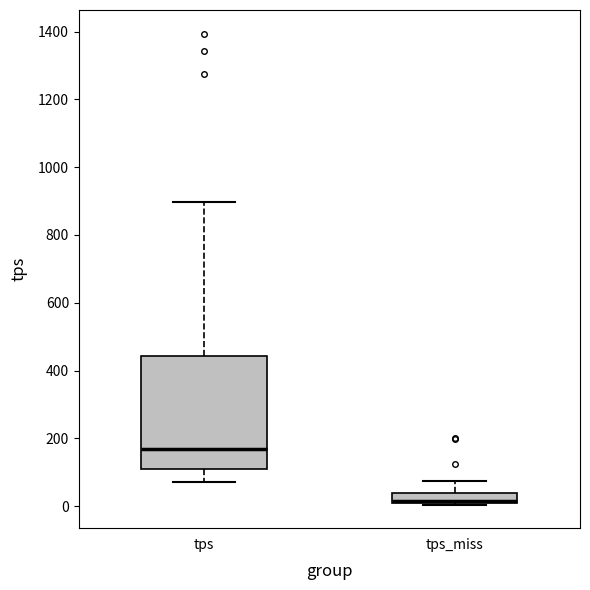

Where does the upper whisker of the box for tps_miss end on the y-axis? The values are not printed on the chart, so give them approximately, as read against the axis.

80